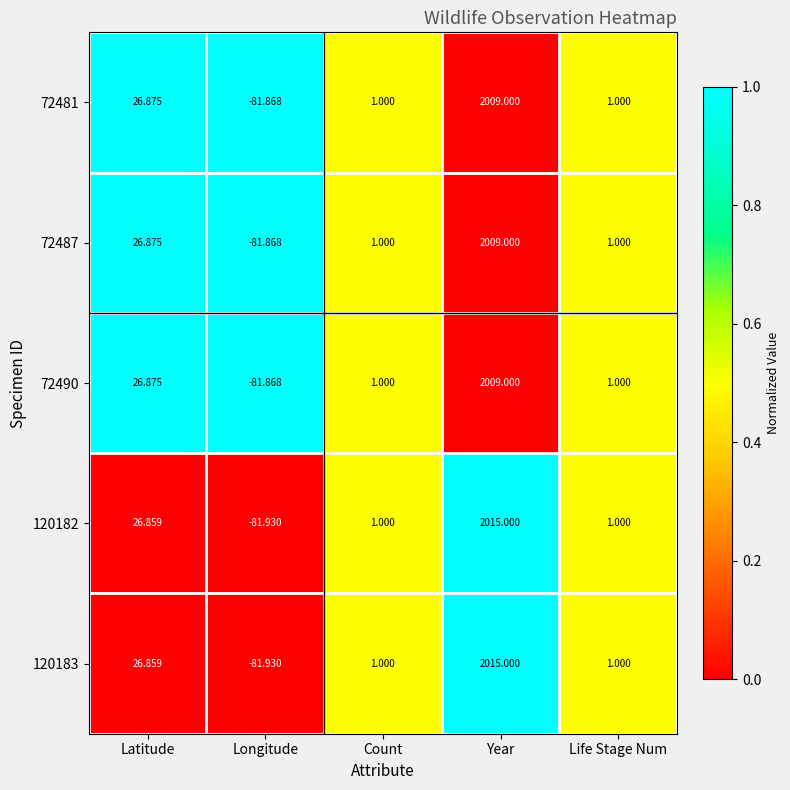

How many categories are shown in the chart?

5